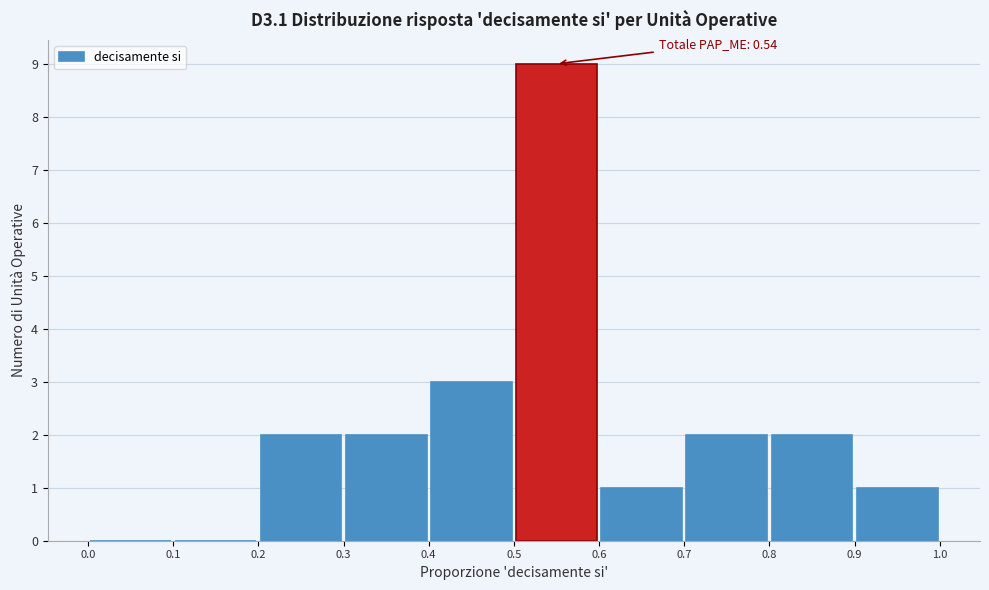

Which range on the x-axis has the tallest bar?

0.5 to 0.6